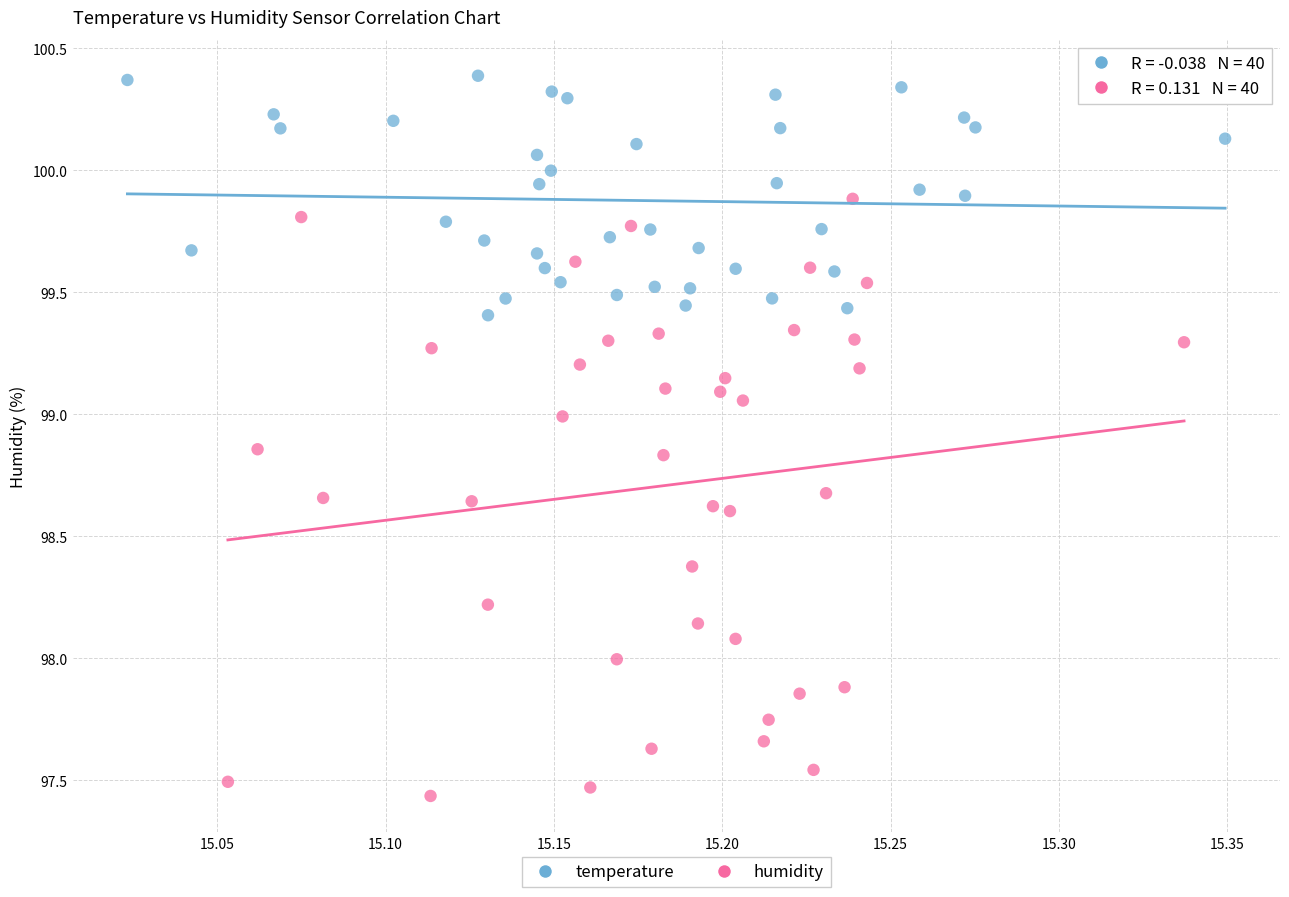

What are all the series names shown in the legend?

temperature, humidity